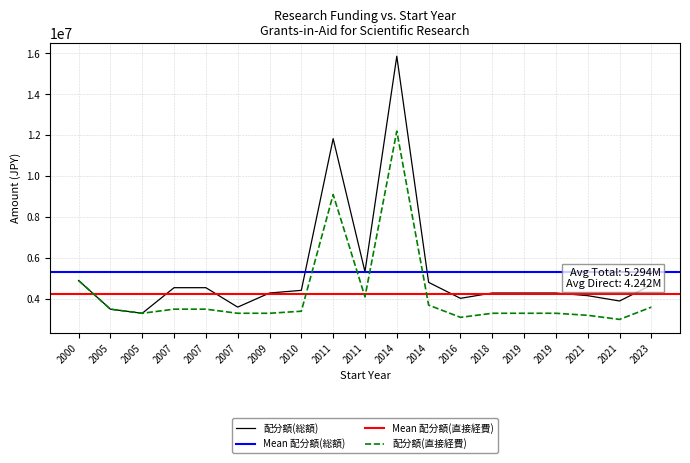

Which has a higher value, 2000 or 2007?

2000